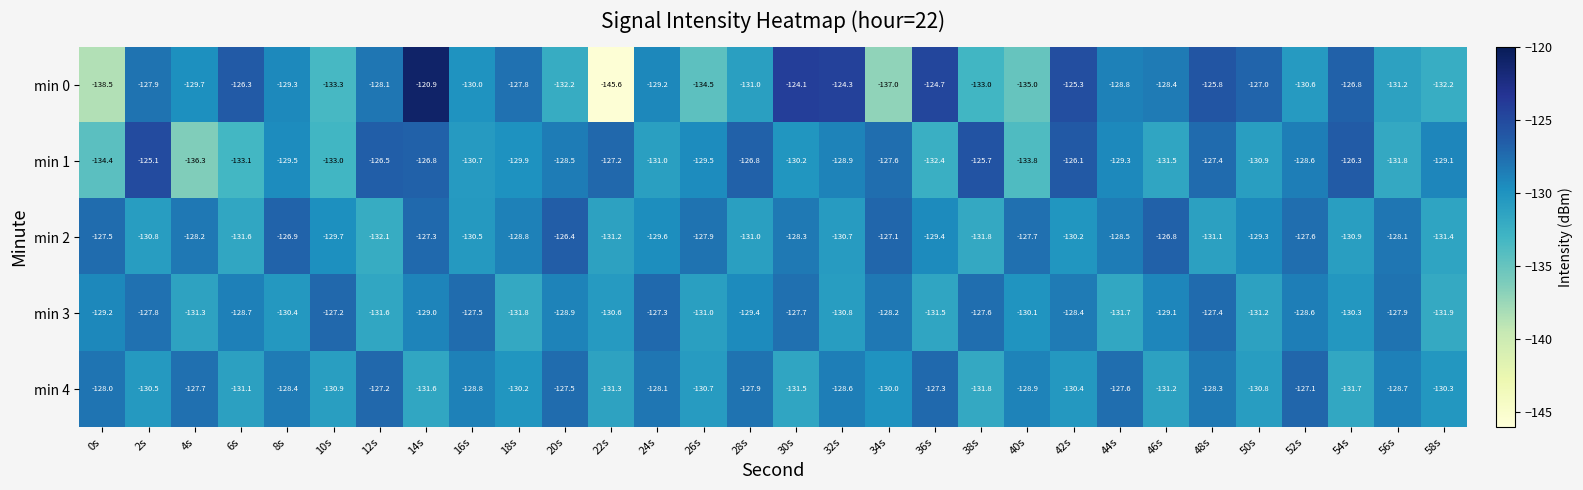

Which category has the highest value in the min 3 series?

10s